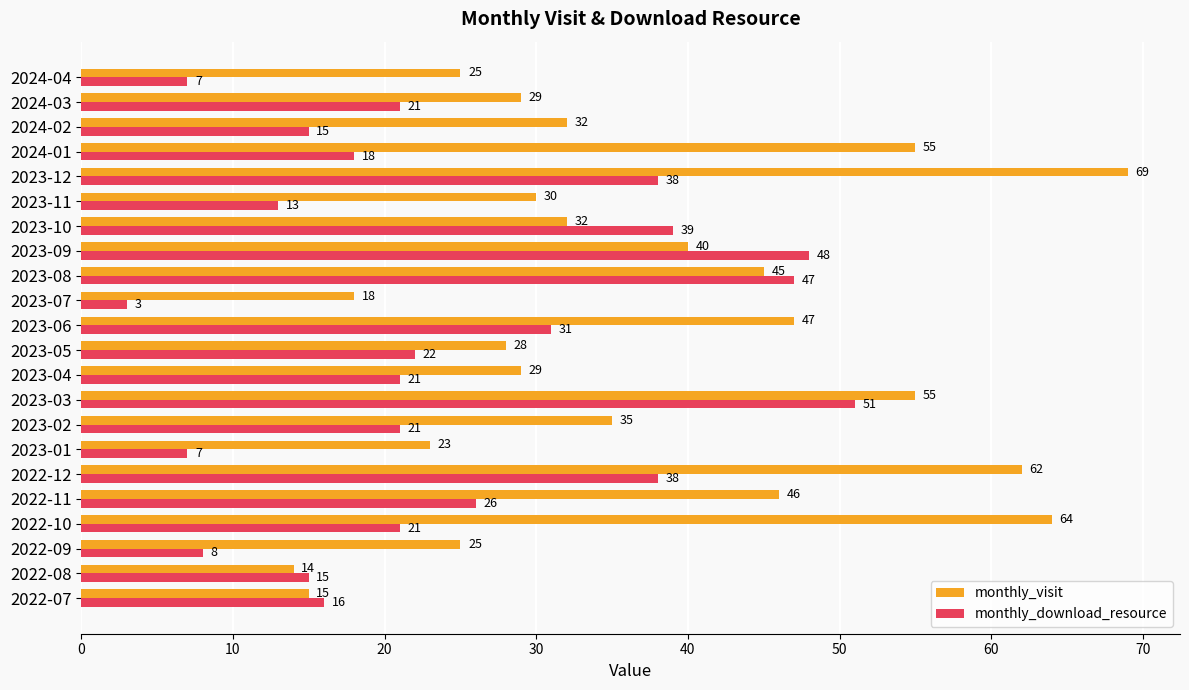

What is the sum of the monthly_download_resource values at 2022-08 and 2022-07?

31